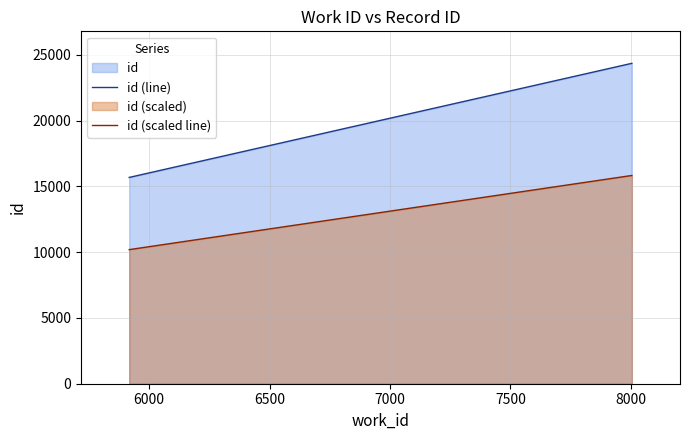

What is the greatest value displayed?

24360.0